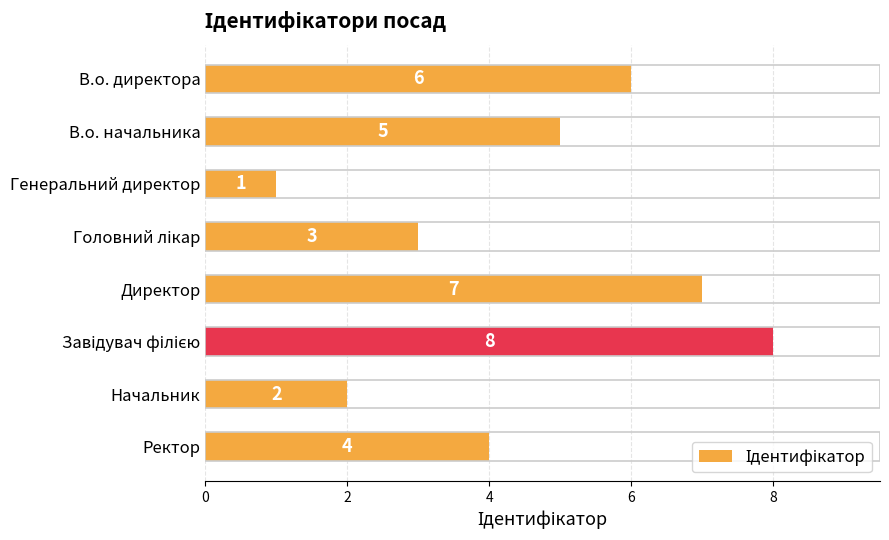

The chart shows a value of 4 at Ректор. True or false?

True